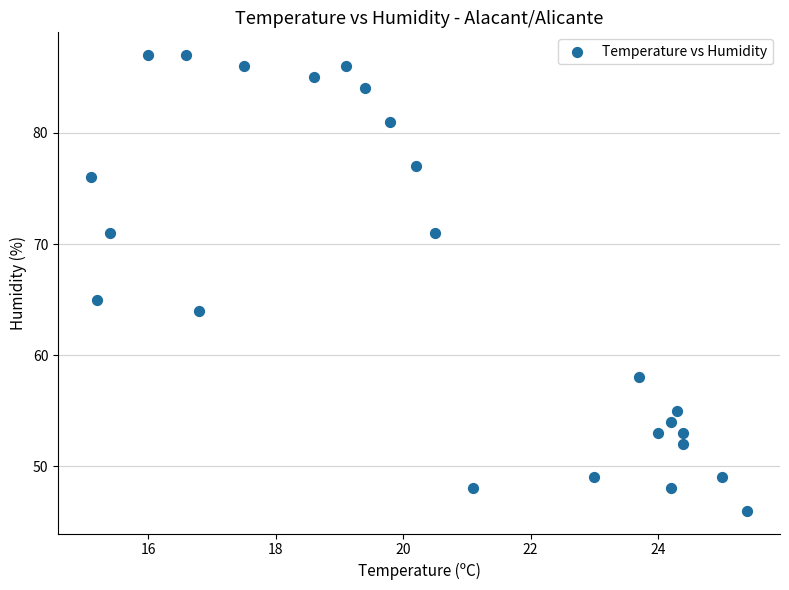

What Y value in the scatter plot is closest to 66?

65